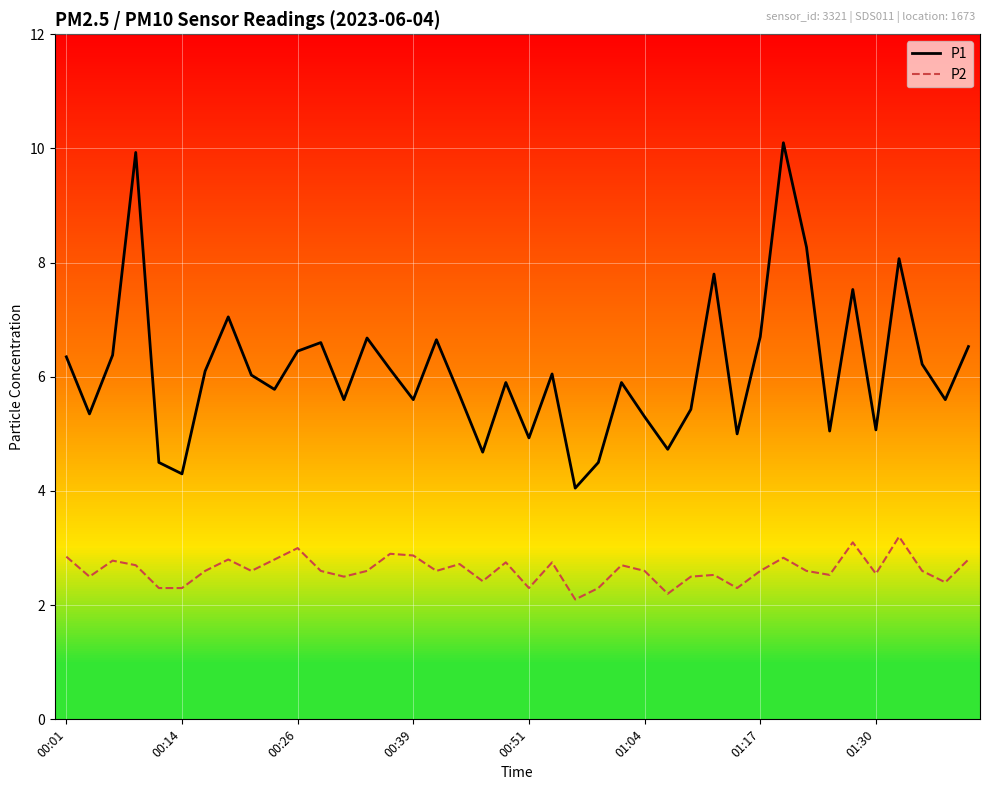

What is the average value of the P1 series?

6.1